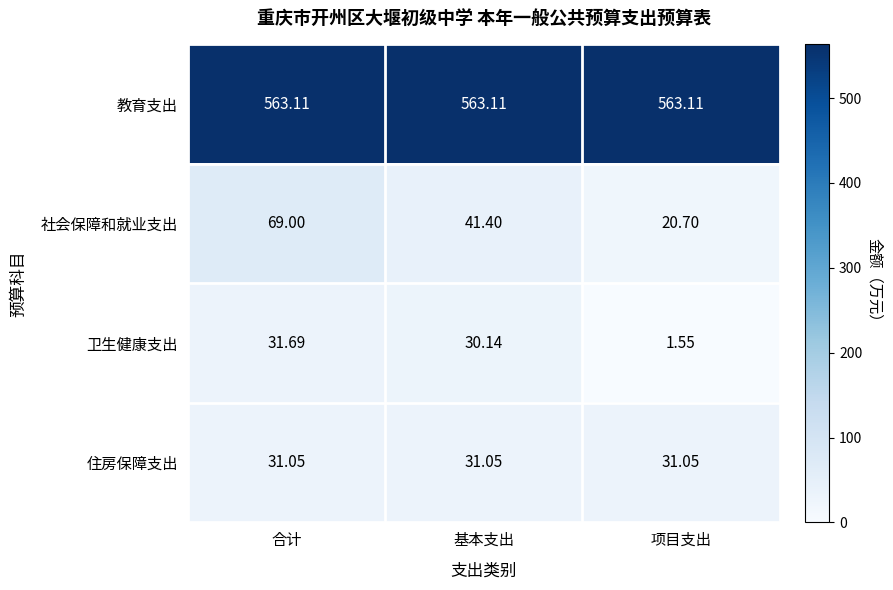

Which series has the largest range (max minus min)?

社会保障和就业支出